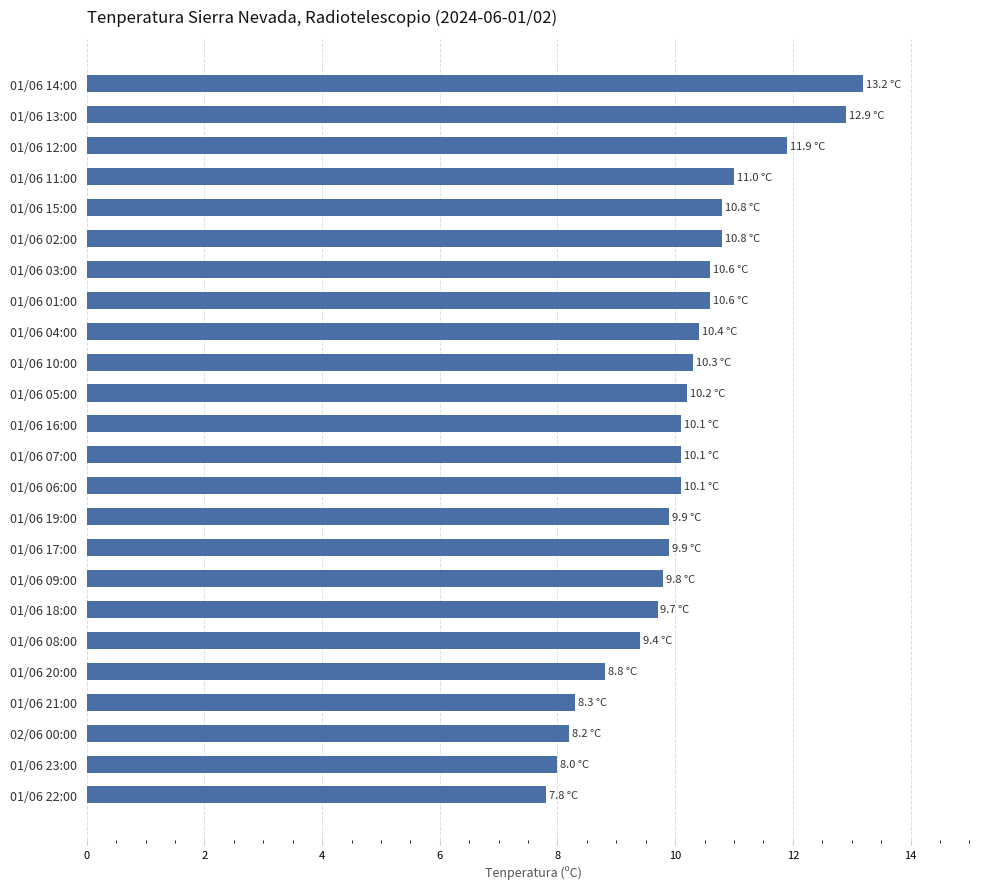

Is it true that the value at 01/06 10:00 is 10.3?

True